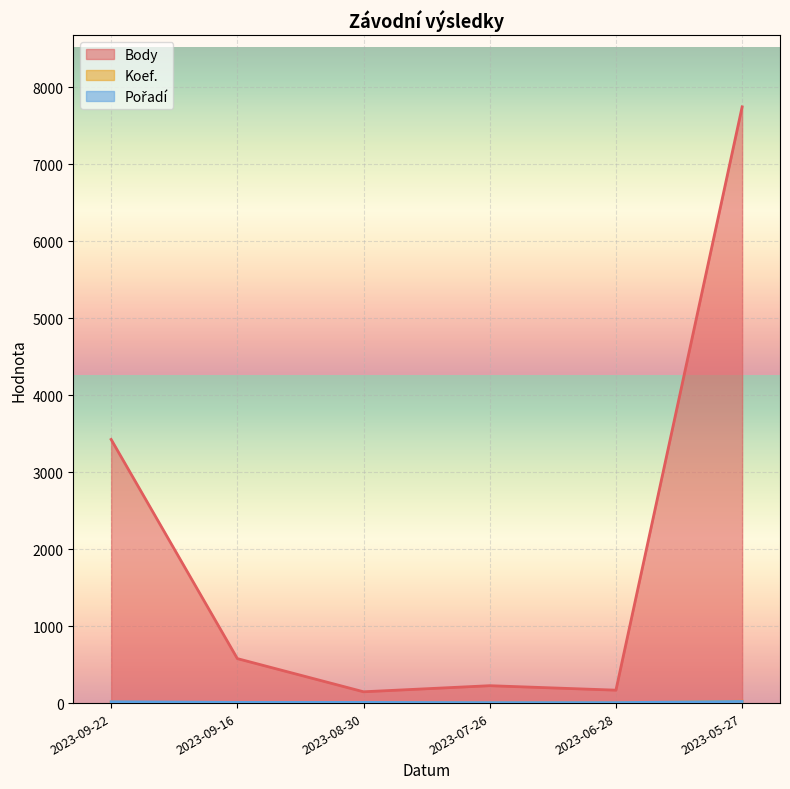

Reading left to right, extract all data points from this chart.

Body: 3426	578	147	226	168	7748
Koef.: 12	1	1	1	1	24
Pořadí: 17	9	9	6	6	21